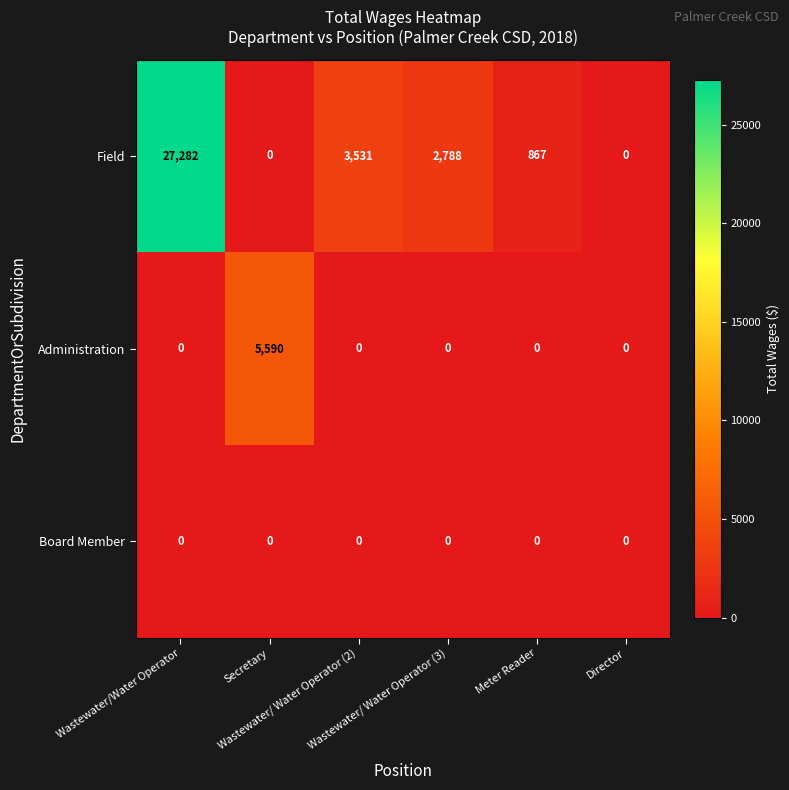

Which series has the largest range (max minus min)?

Field